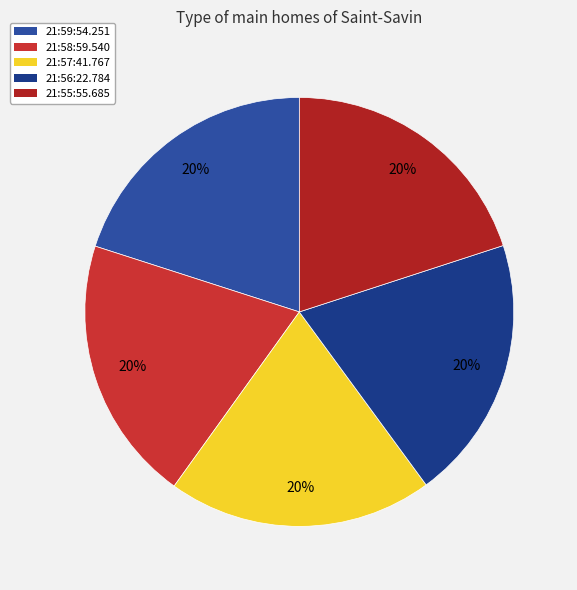

True or false: 21:55:55.685 accounts for 26% of the total.

False